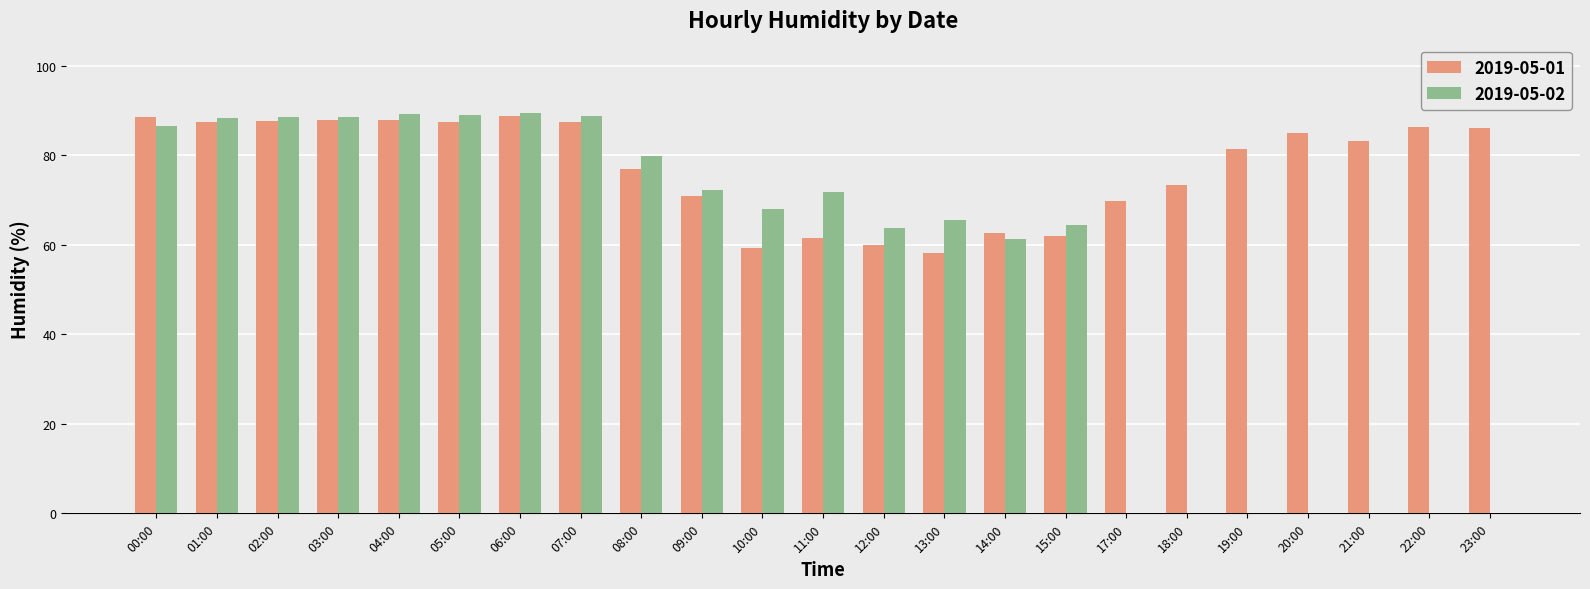

What is the sum of the 2019-05-01 values at 00:00 and 21:00?

171.9